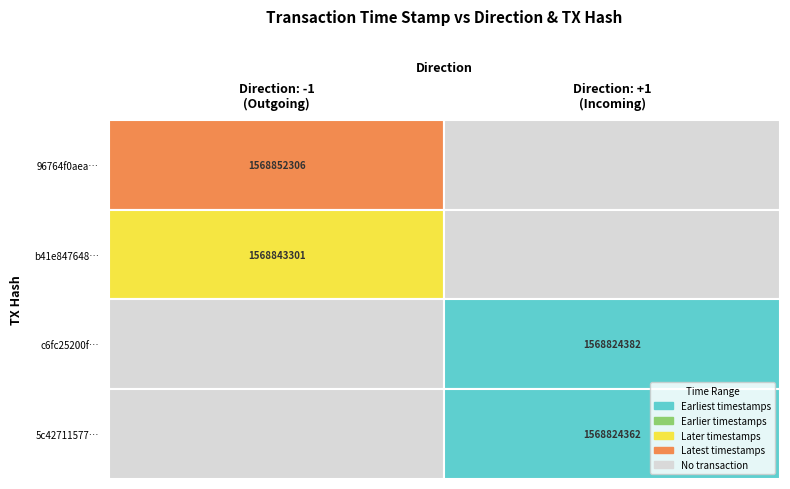

What is the spread (max minus min) of values at time_stamp?

27944